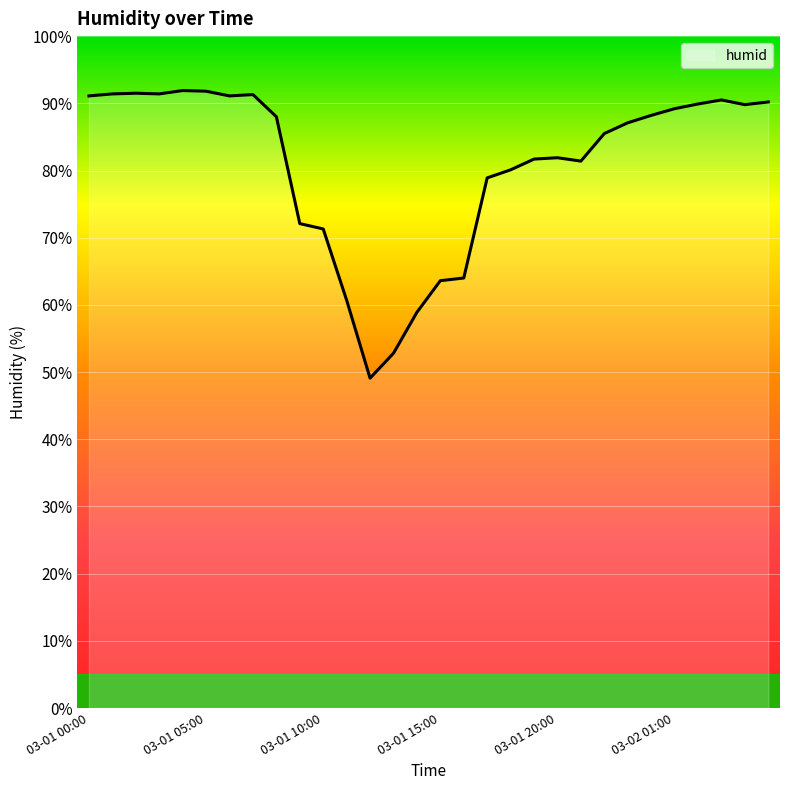

What is the difference between the maximum and minimum values?

42.8